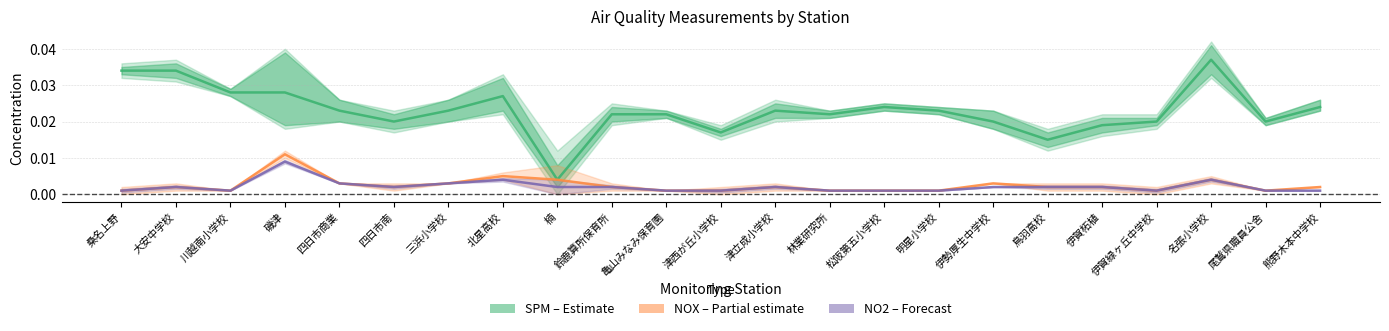

Where is the first local minimum for NO2 (Forecast)?

川越南小学校